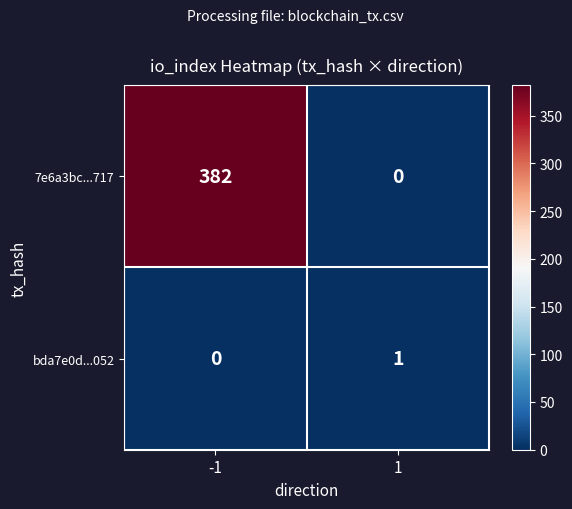

What is the difference between the highest and lowest values at 1?

1